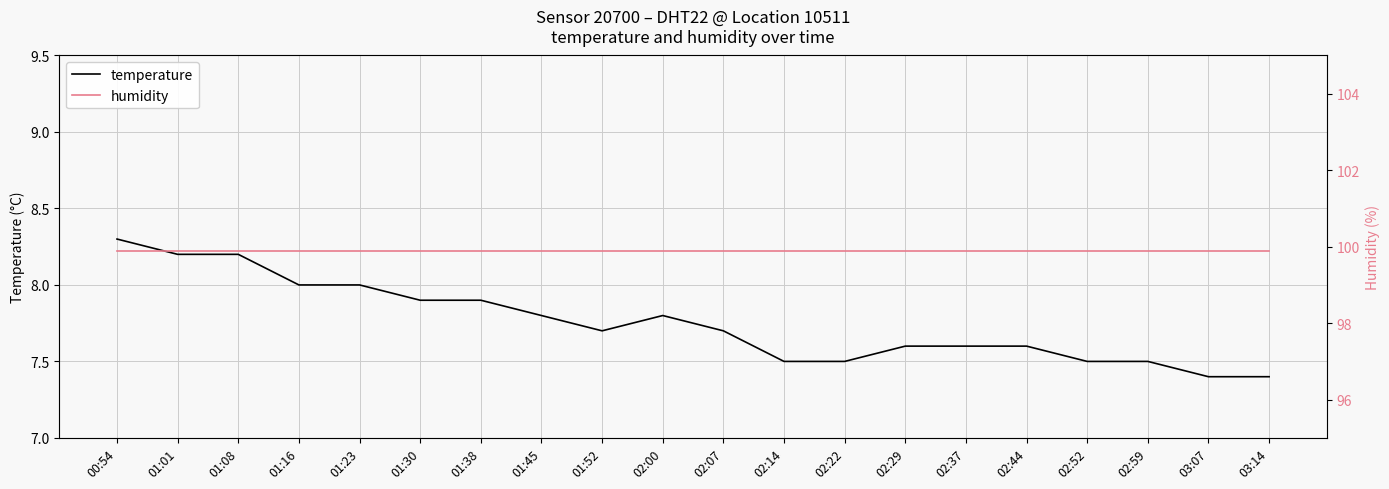

What value does the temperature series have at 02:29?

7.6